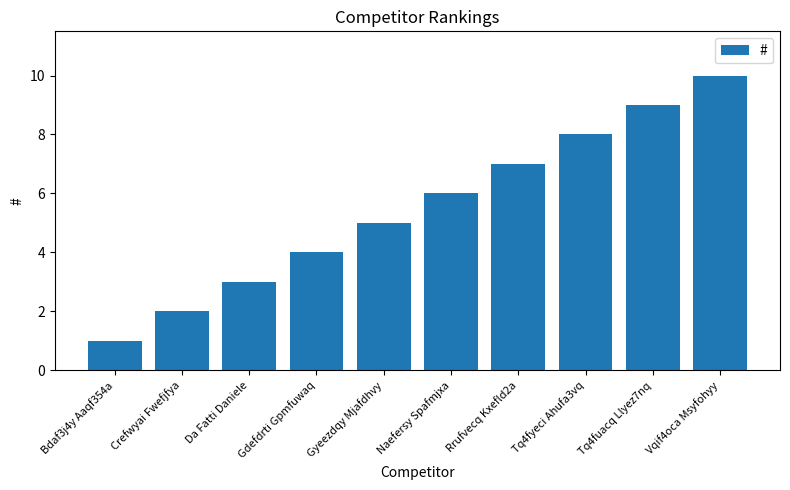

How many bars are there in total?

10